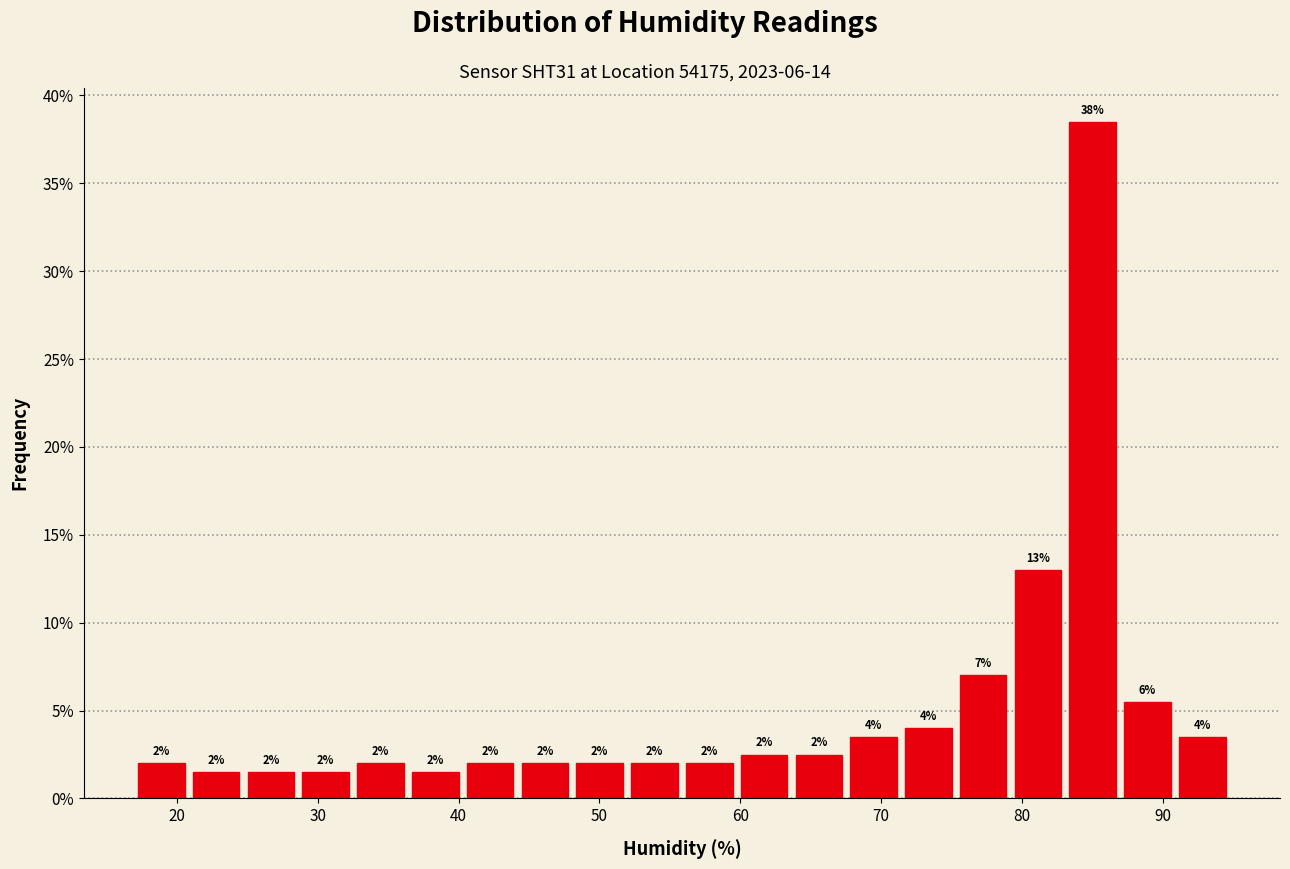

Around what value on the x-axis is the tallest bar? Give the approximate position of its centre, as read against the axis.

85